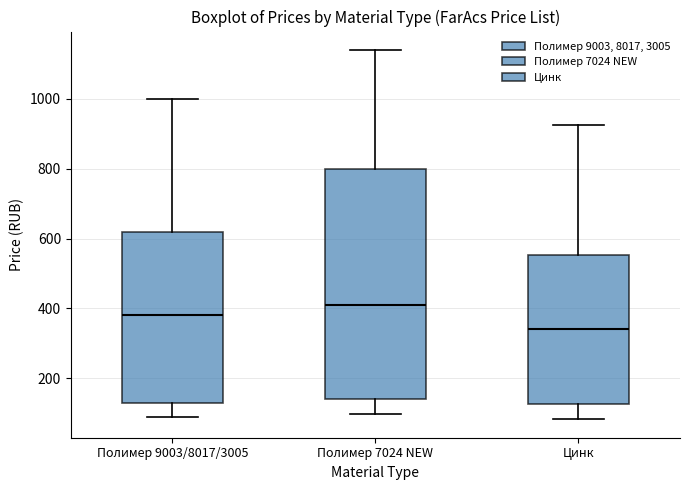

Which box has the highest median line?

Полимер 7024 NEW